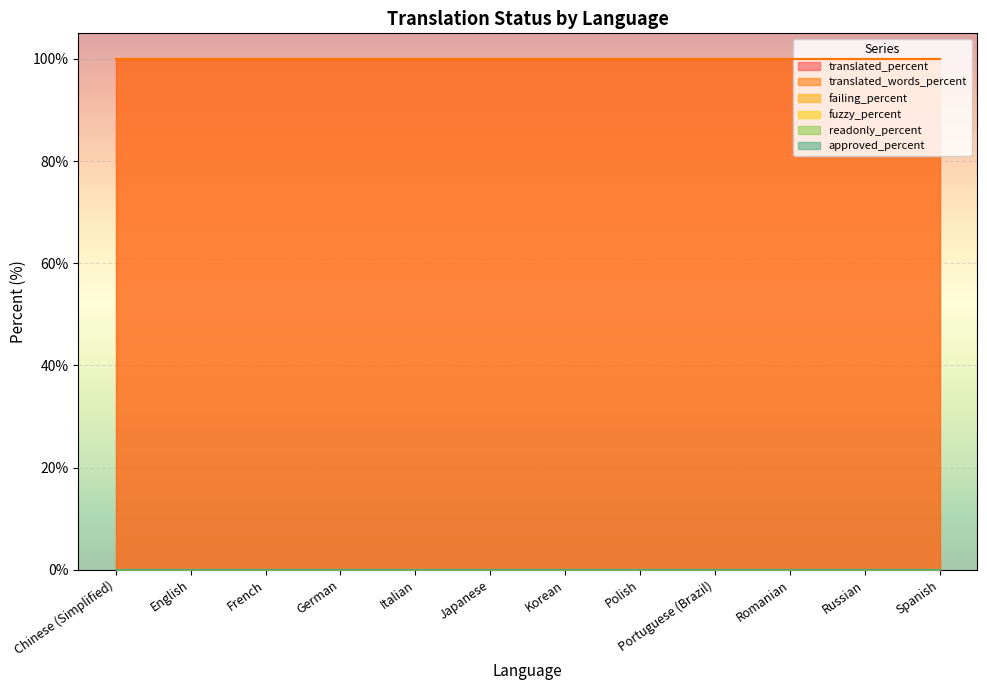

What are all the series names shown in the legend?

translated_percent, translated_words_percent, failing_percent, fuzzy_percent, readonly_percent, approved_percent